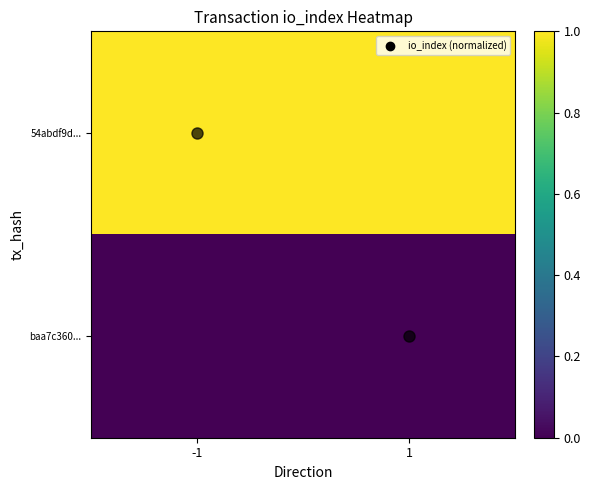

Which category has the highest value across all series?

-1